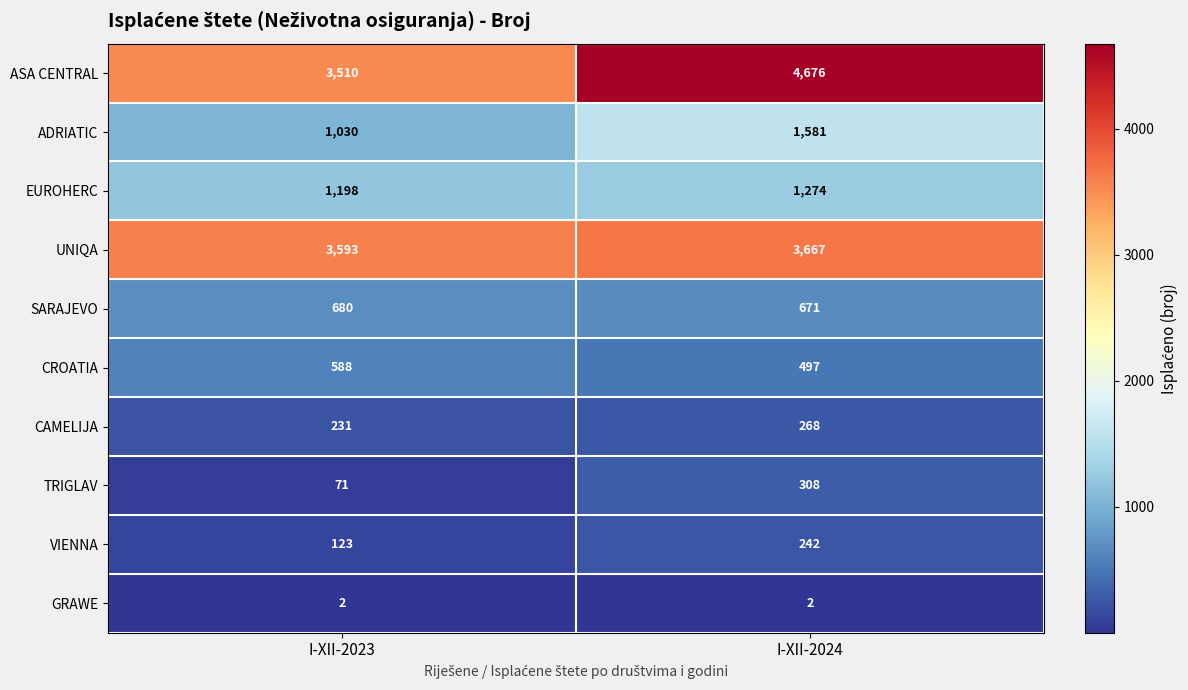

How many categories are shown in the chart?

2